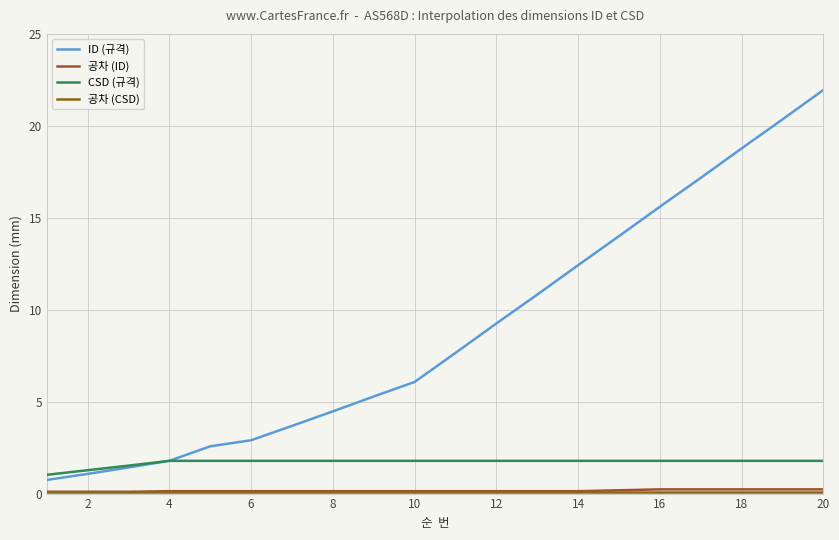

Is this an area chart (filled region under the line)?

No